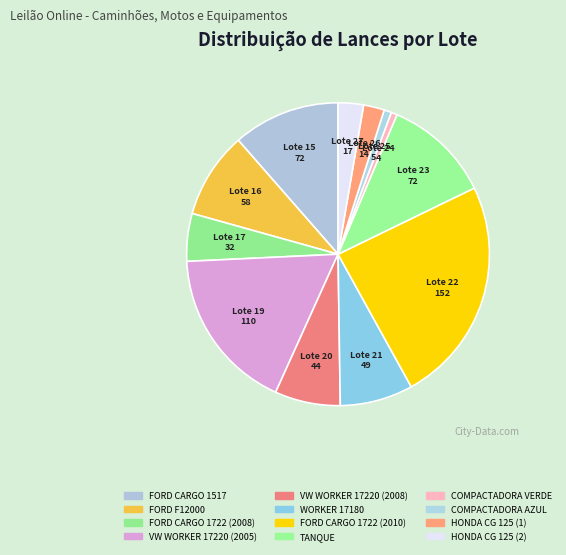

How many slices are in this pie chart?

12